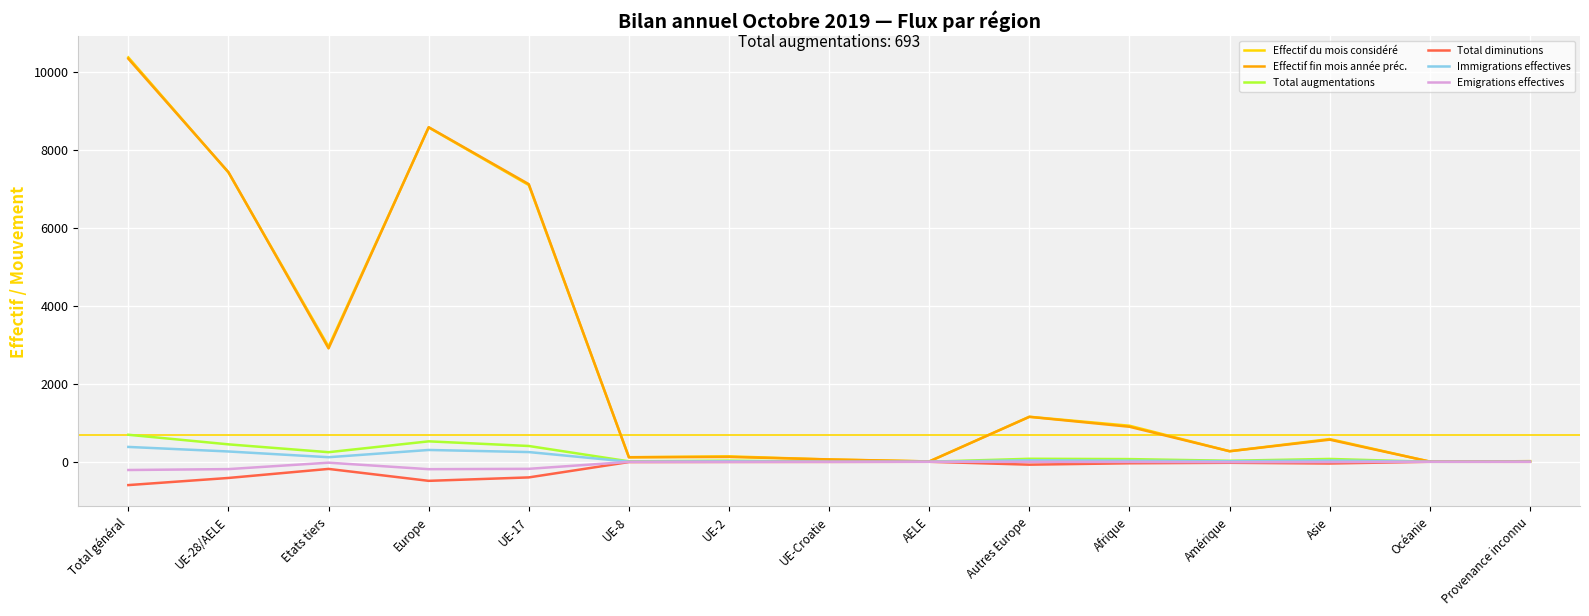

At which label is Effectif fin mois année préc. closest to 5172?

UE-17